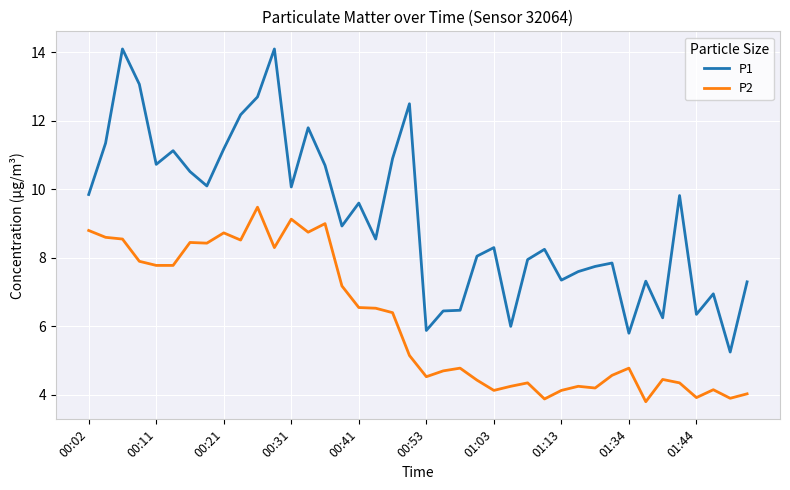

In P1, how many points are lower than both neighbors (excluding endpoints)?

12